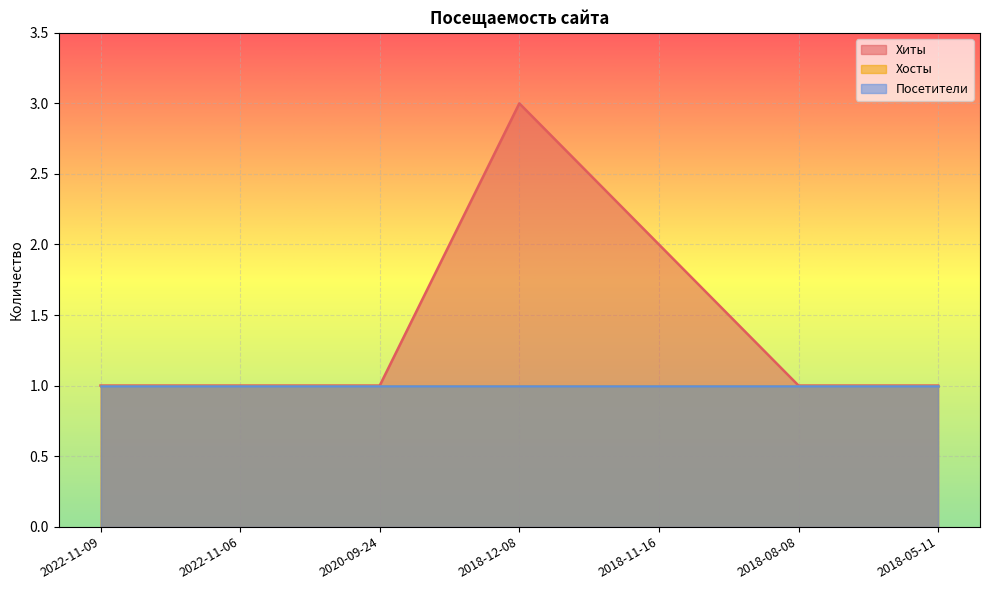

Which series has the largest total across all categories?

Хиты